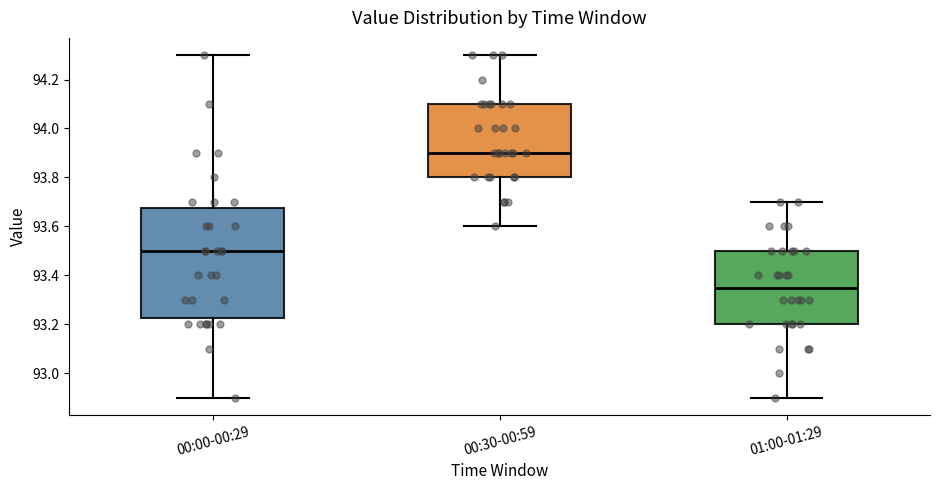

Which box is the tallest, from its lower edge to its upper edge?

00:00-00:29